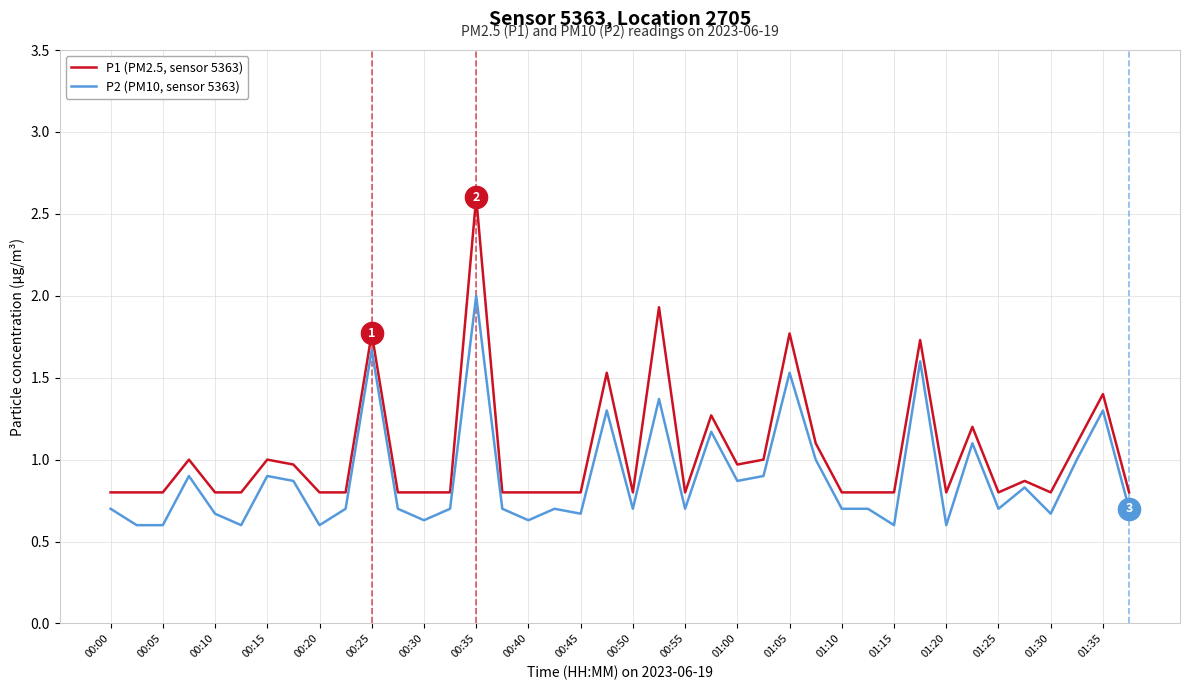

What is the smallest value displayed?

0.6